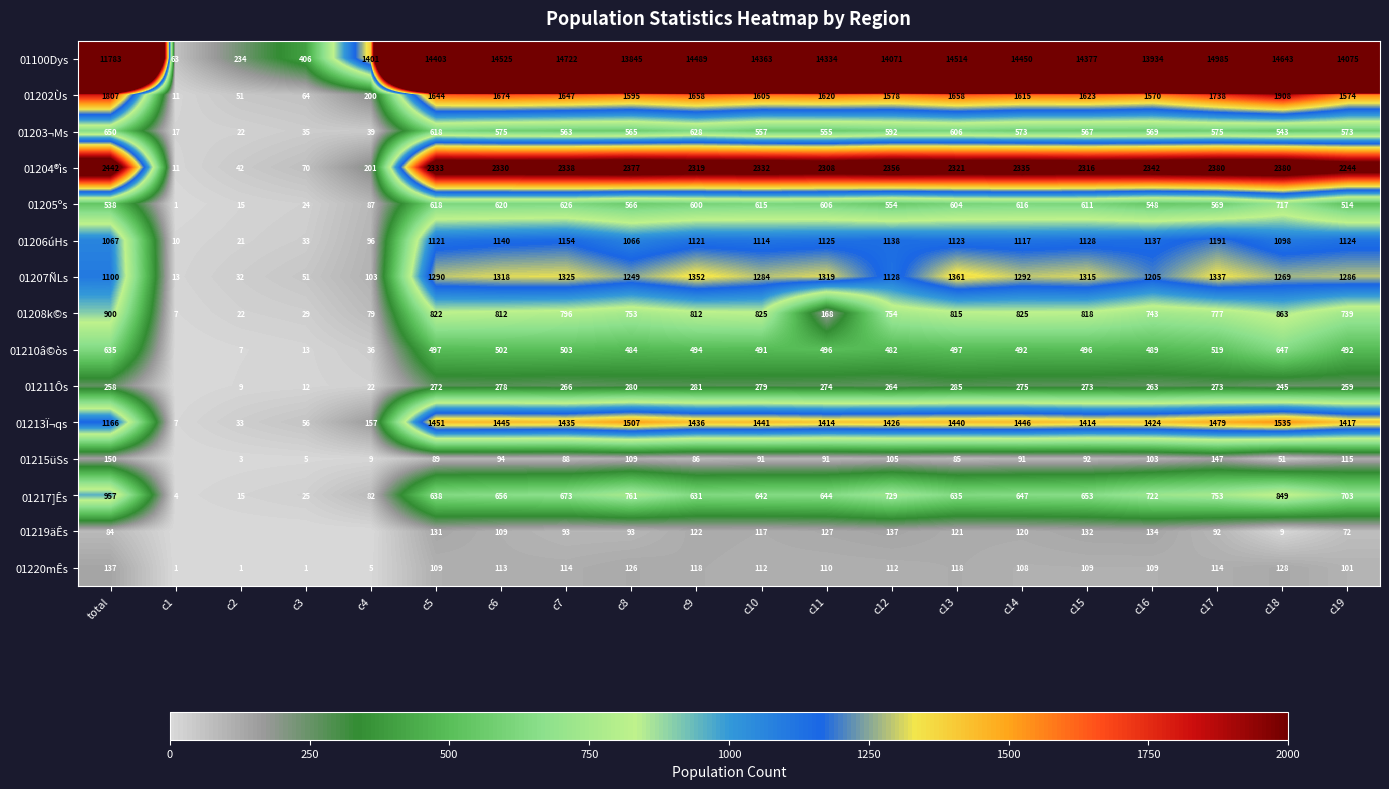

Which category has the highest value in the 01202Ùs series?

c18